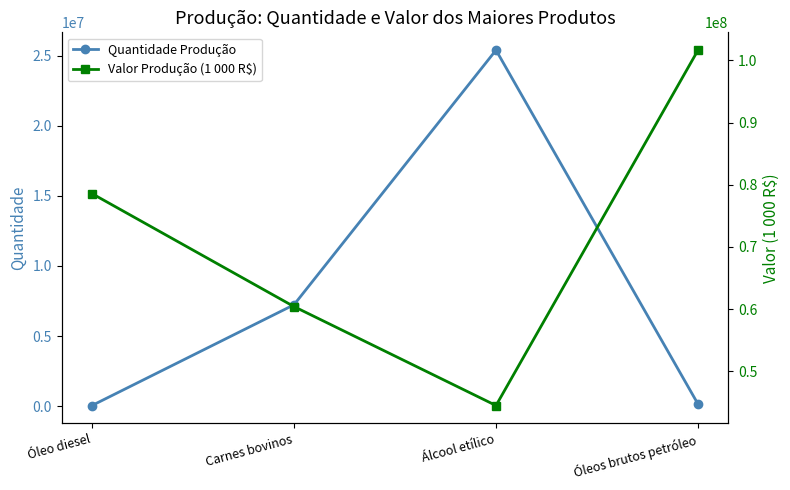

At which label is Quantidade Produção closest to 12715591?

Carnes bovinos